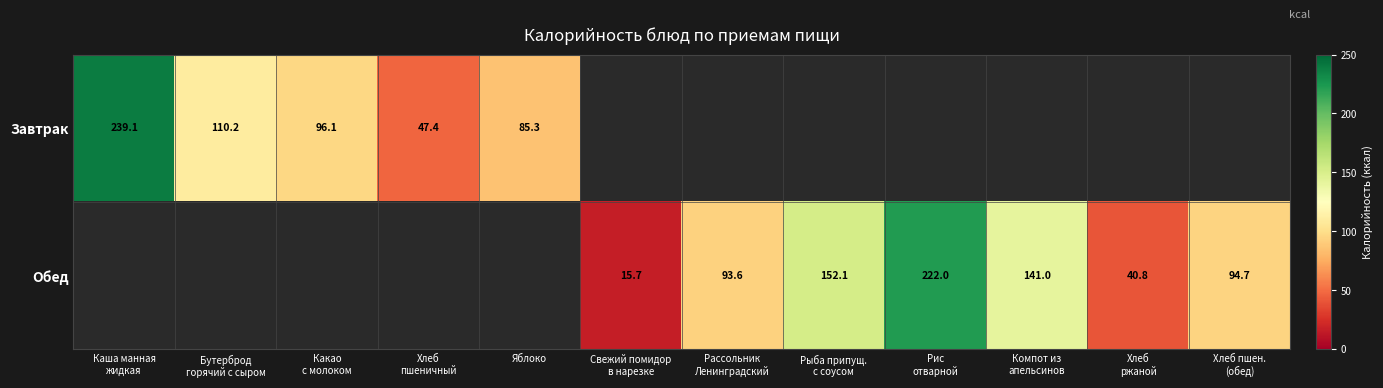

What is the minimum value shown in the chart?

15.7